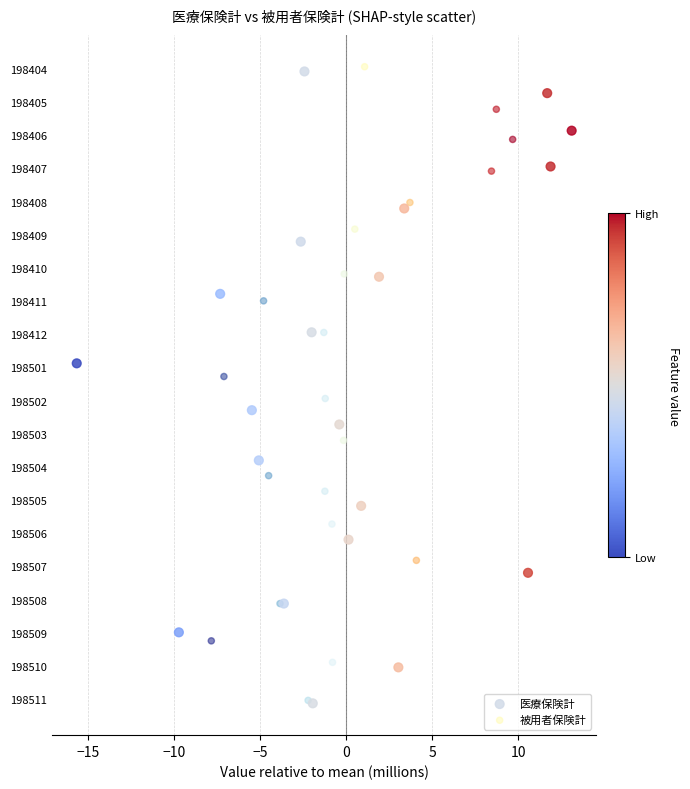

What are all the series names shown in the legend?

医療保険計, 被用者保険計